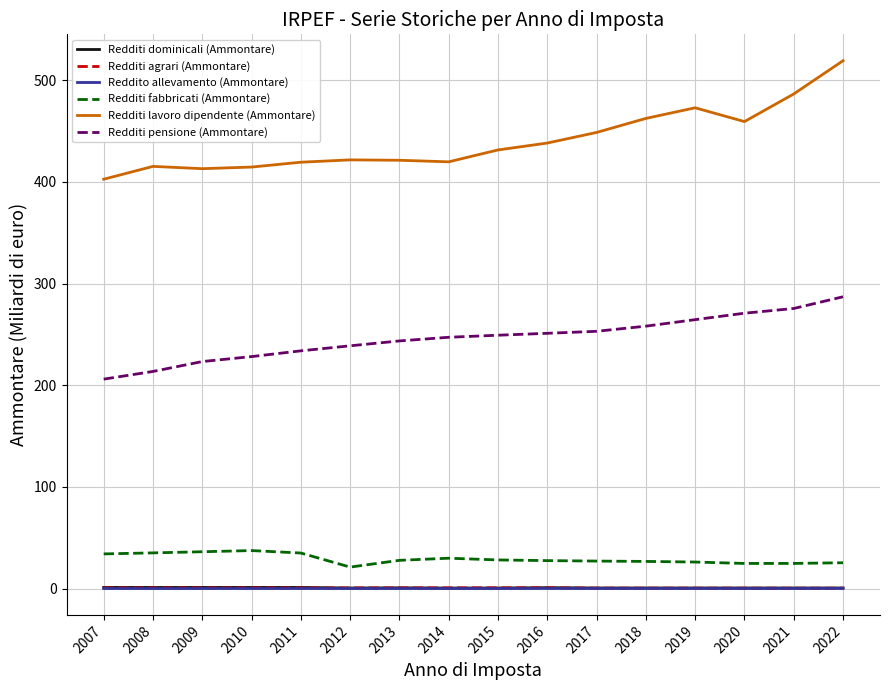

Is it true that Redditi lavoro dipendente (Ammontare) equals 413.0 at 2009?

True